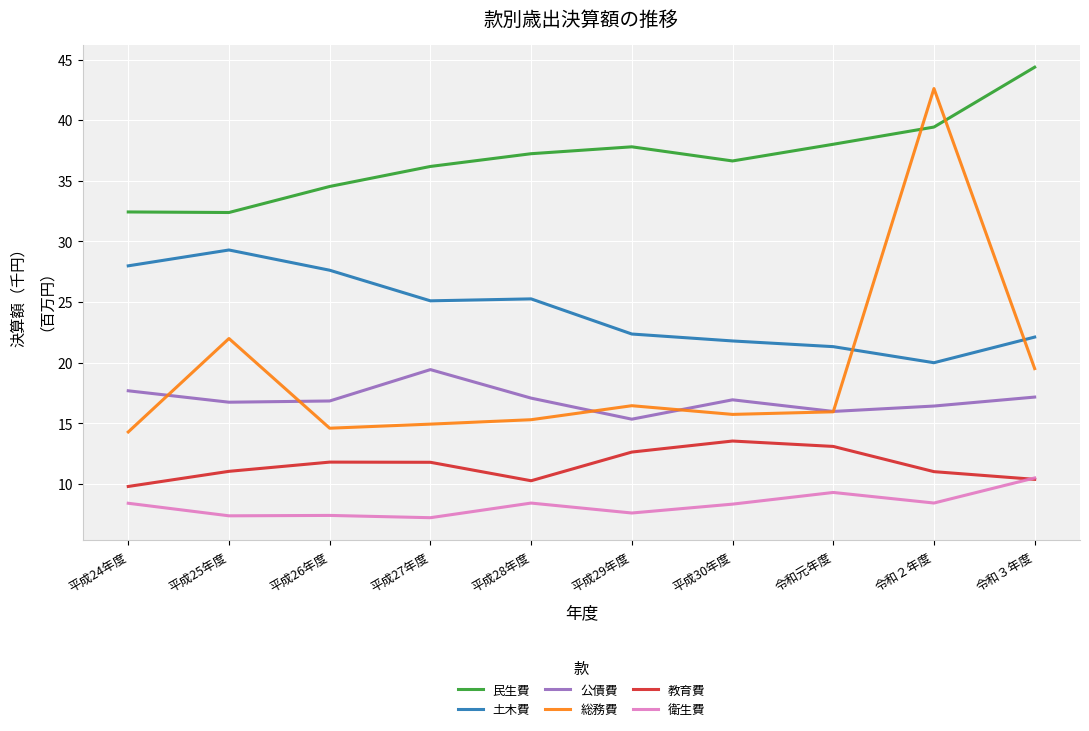

What is the sum of the 衛生費 values at 平成25年度 and 平成26年度?

14.8